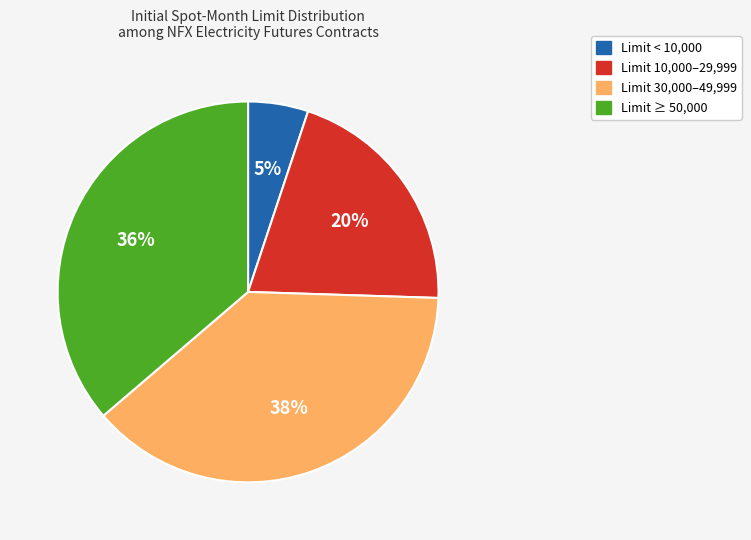

Is it true that Limit ≥ 50,000 is 31% of the pie?

False